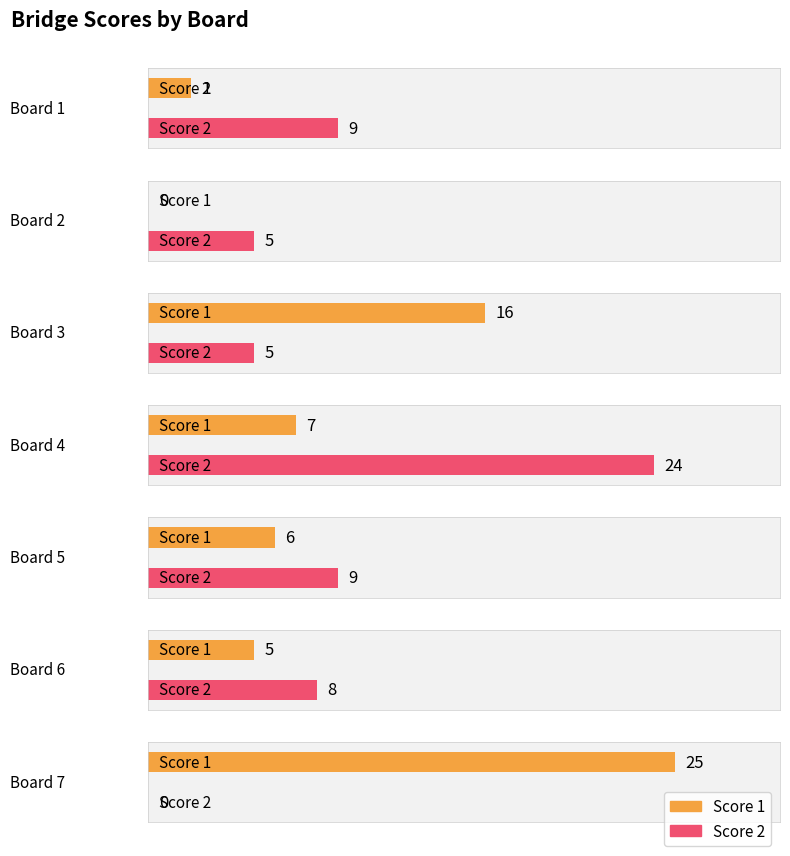

What is the difference between the maximum and minimum values in the Score 1 series?

25